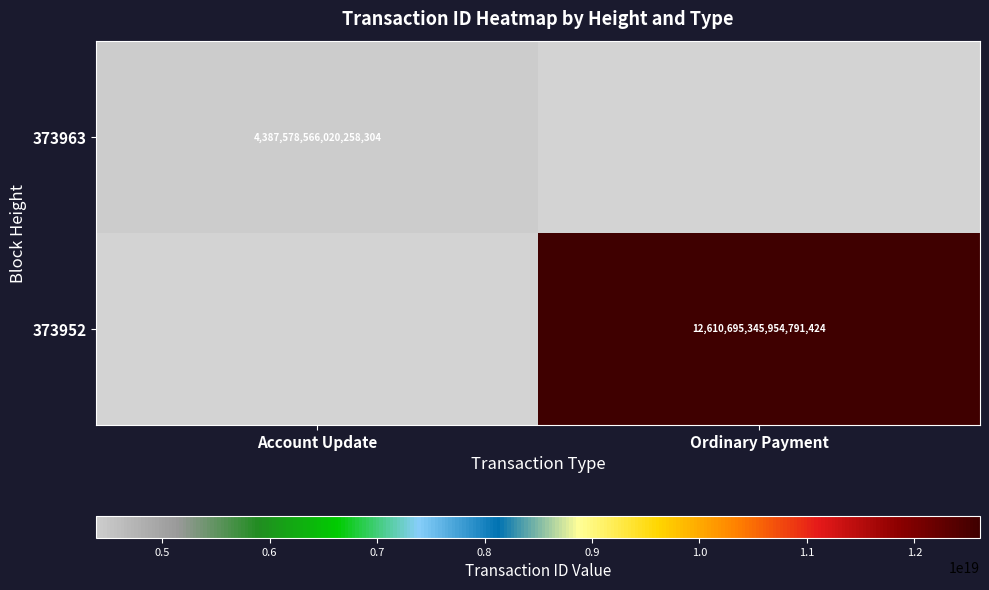

True or false: 373963 has a value of 6079423271245872128.0 at Account Update.

False